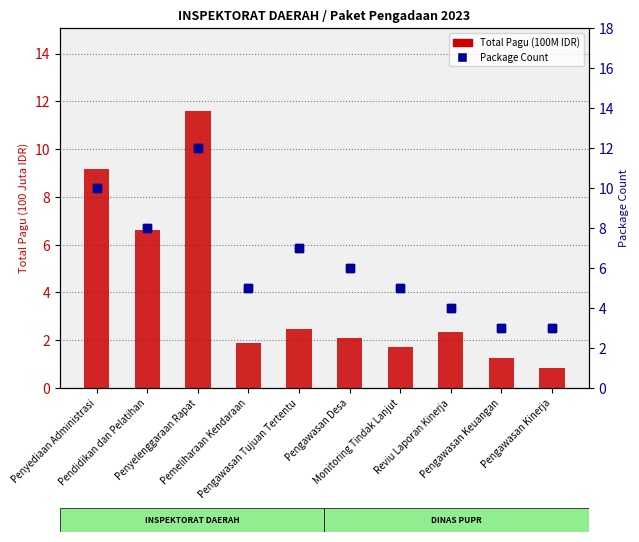

Is it true that Package Count equals 0.7 at Pengawasan Kinerja?

False